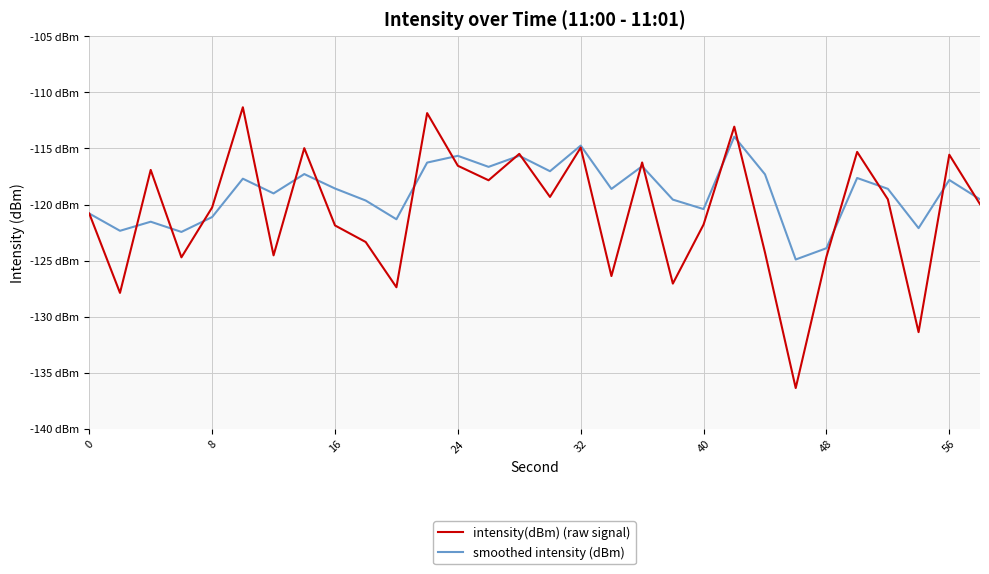

What are all the series names shown in the legend?

intensity(dBm) (raw signal), smoothed intensity (dBm)